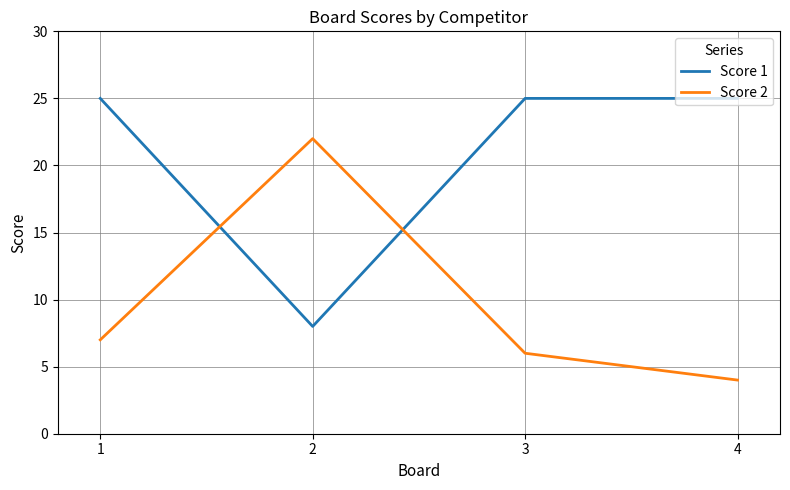

Between 1 and 2, which series saw the biggest shift?

Score 1